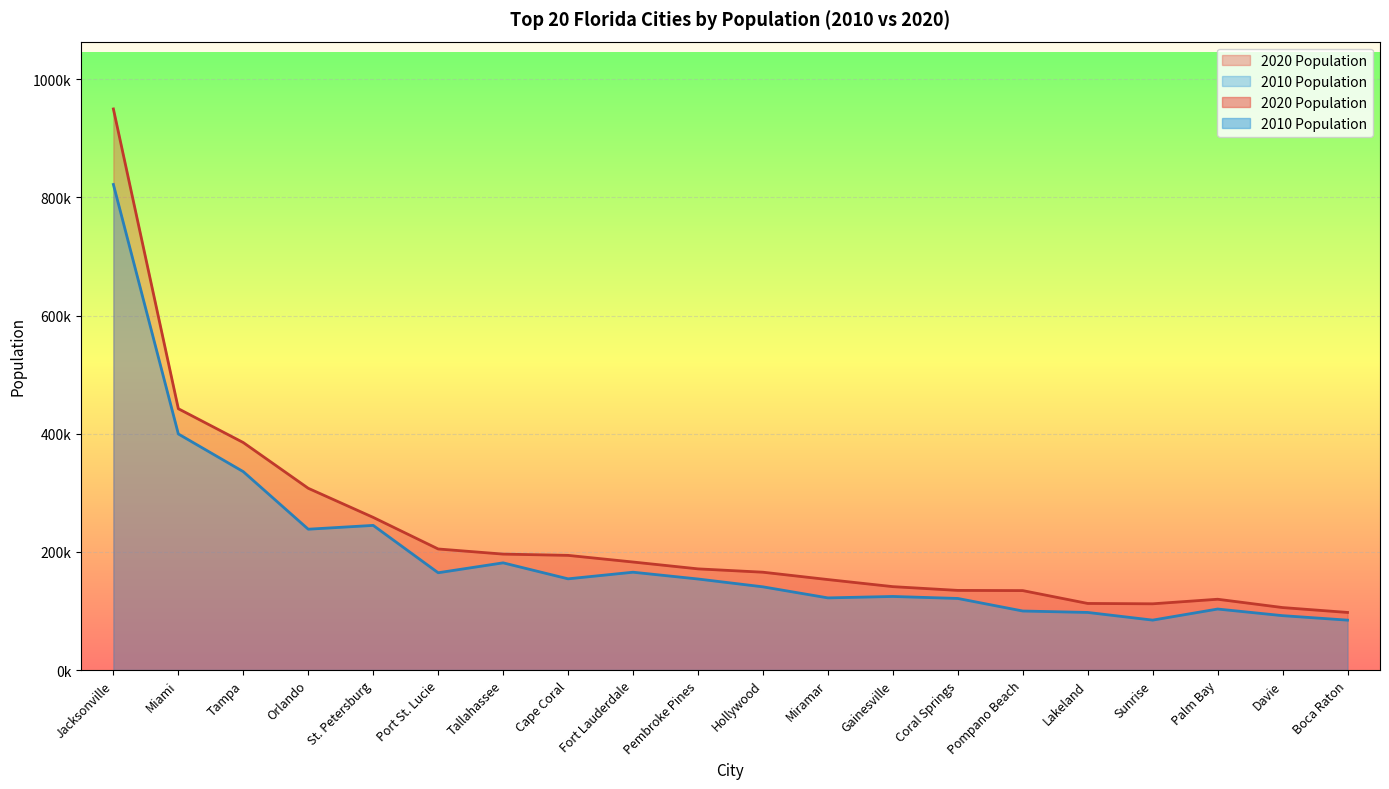

At which label does 2020 Population reach its peak?

Jacksonville